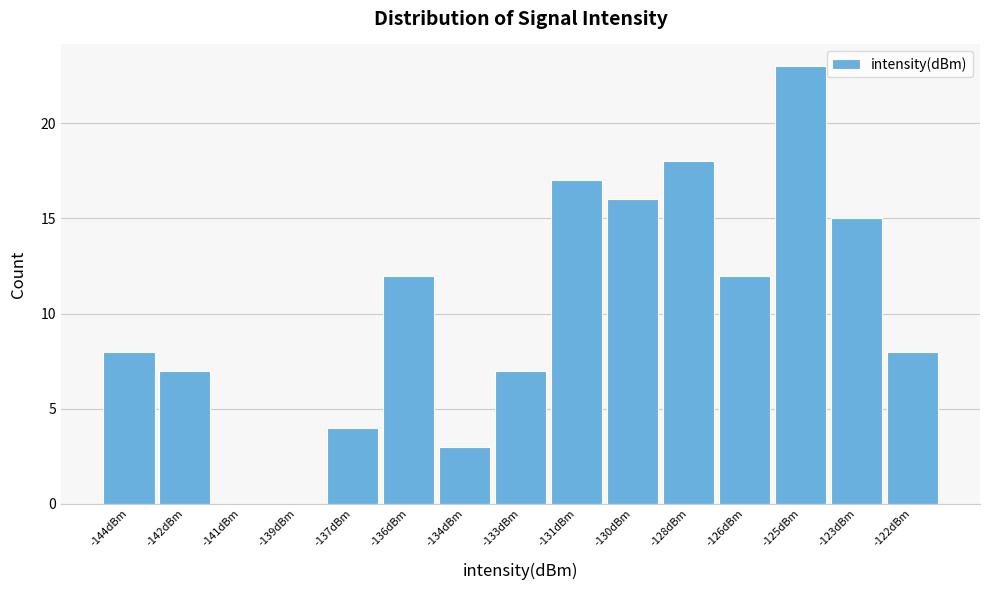

Reading left to right, extract all data points from this chart.

-144dBm=8	-142dBm=7	-141dBm=0	-139dBm=0	-137dBm=4	-136dBm=12	-134dBm=3	-133dBm=7	-131dBm=17	-130dBm=16	-128dBm=18	-126dBm=12	-125dBm=23	-123dBm=15	-122dBm=8